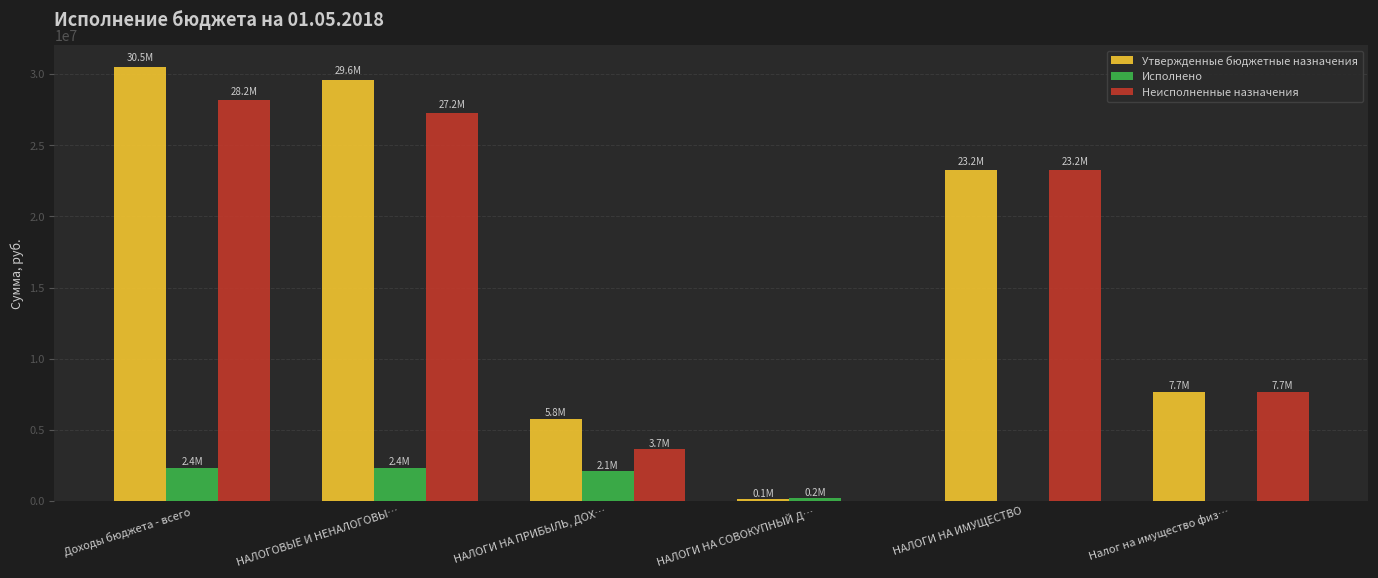

What is the sum of all Утвержденные бюджетные назначения values?

96943700.0